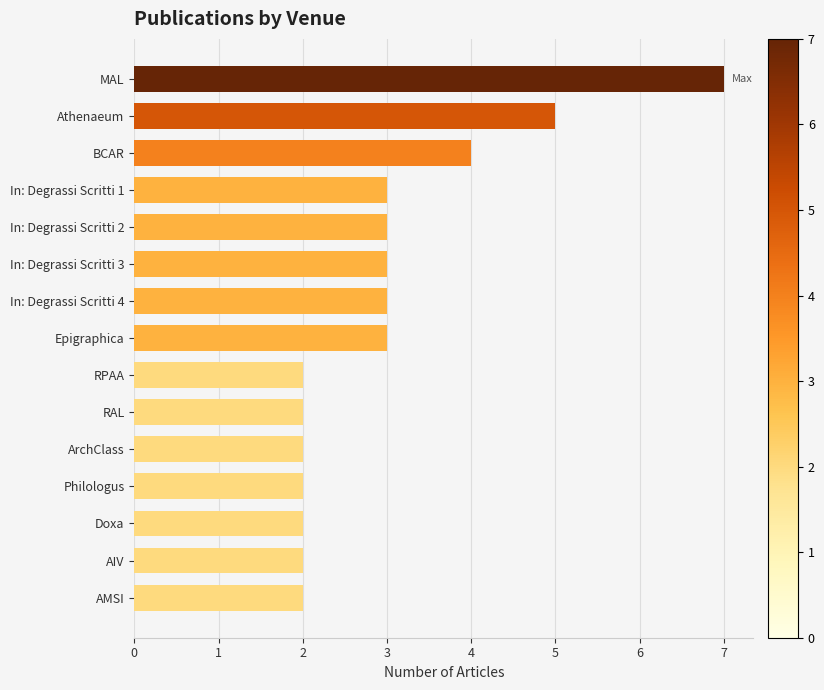

The value at RPAA is 2. True or false?

True